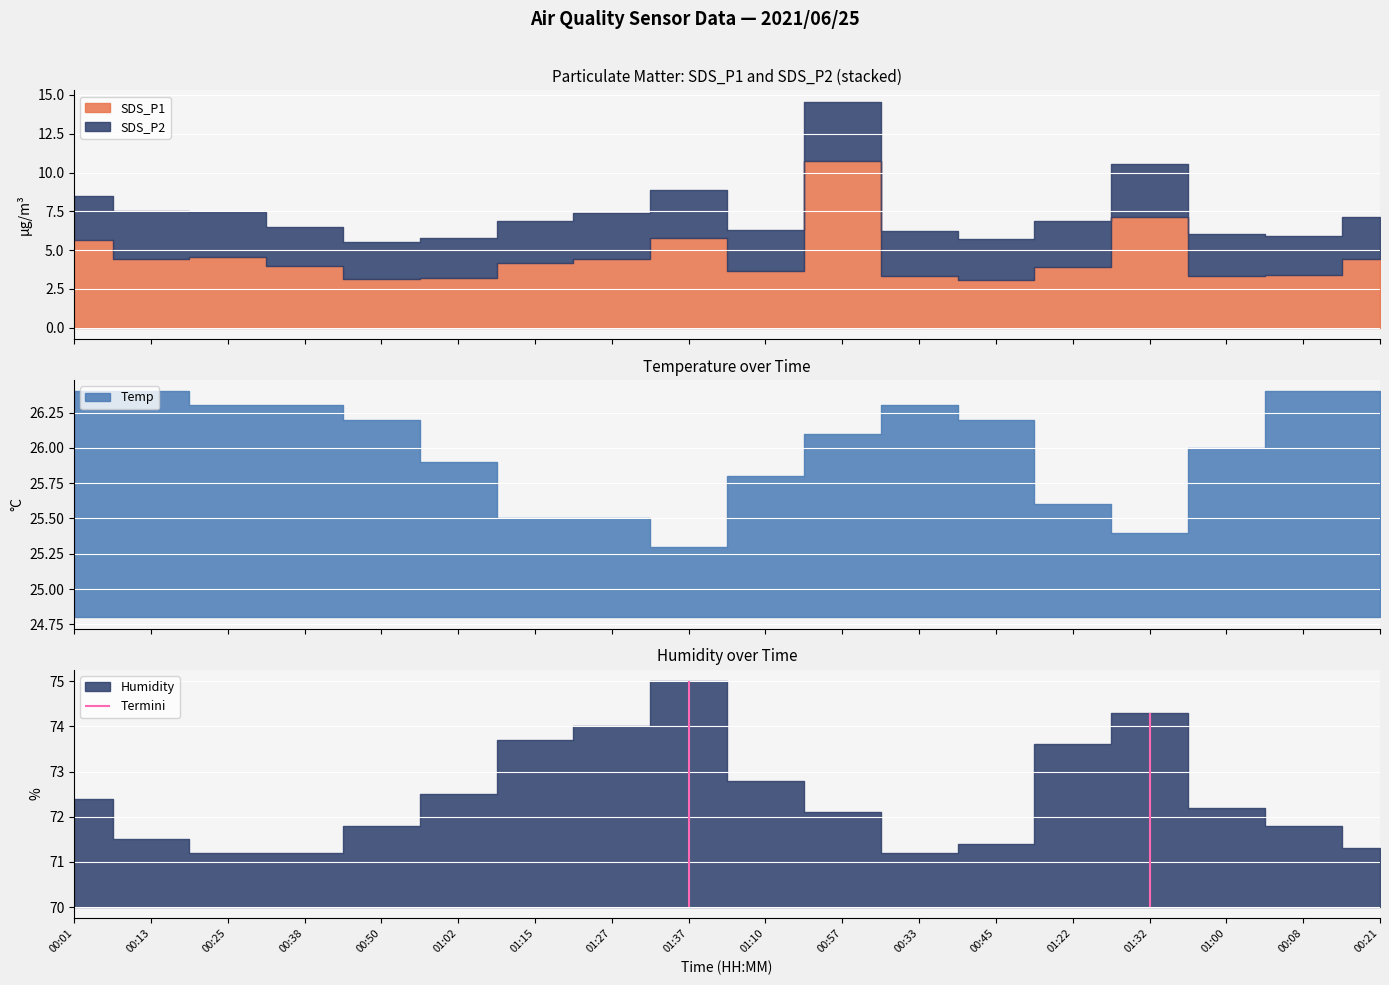

True or false: Temp and SDS_P2 cross at least once.

False